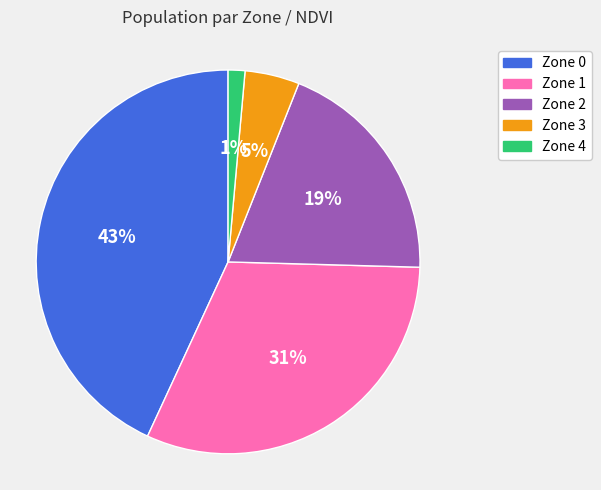

Is there a majority slice in this chart?

No